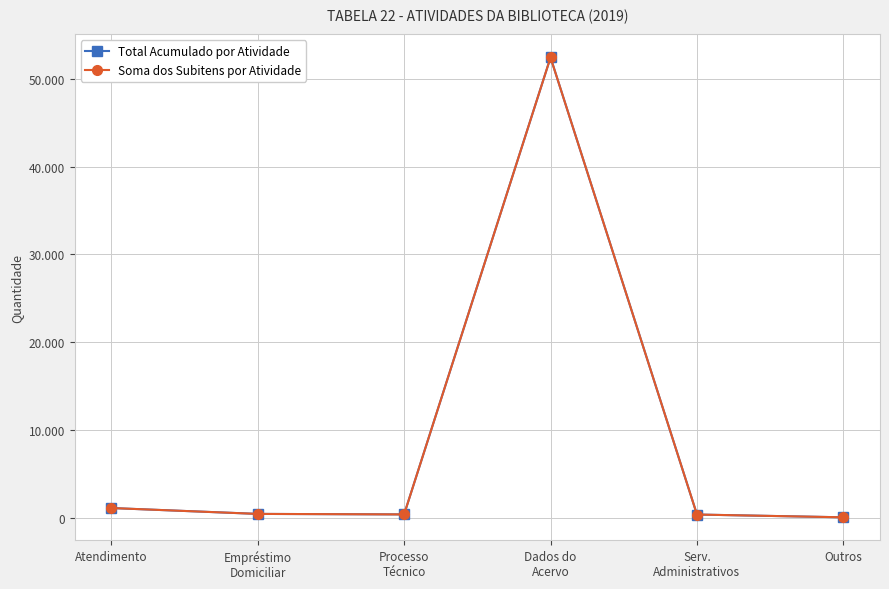

Does the chart display data point markers on the line(s)?

Yes